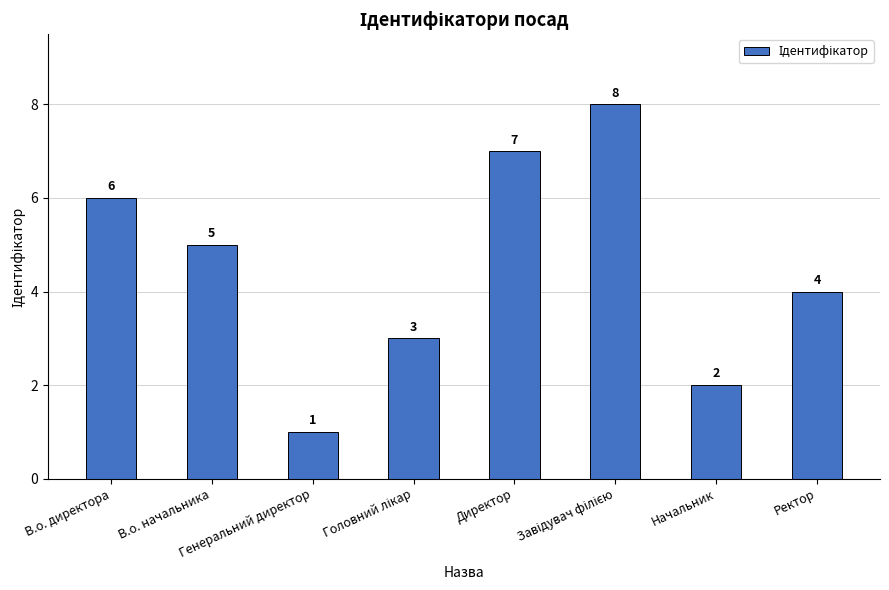

Reading left to right, list all the values displayed in this chart.

6	5	1	3	7	8	2	4